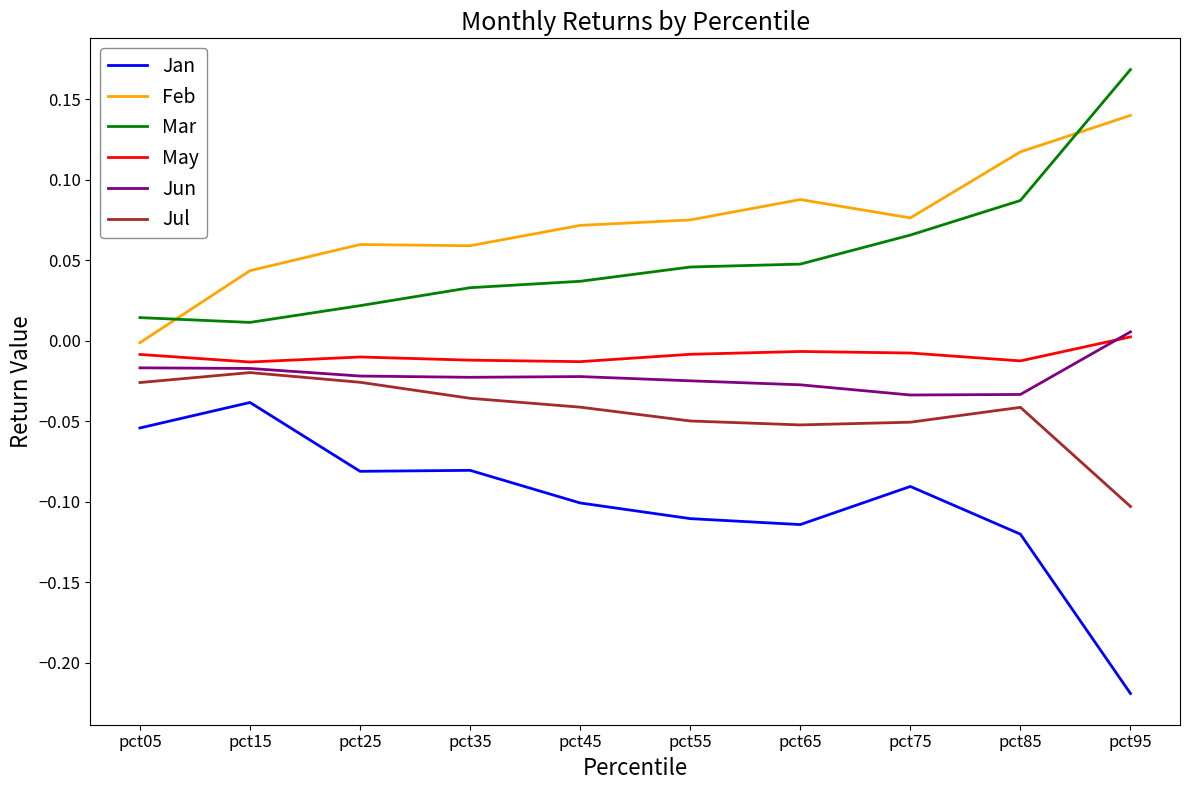

The value of Jan at pct25 is -0.0. True or false?

False